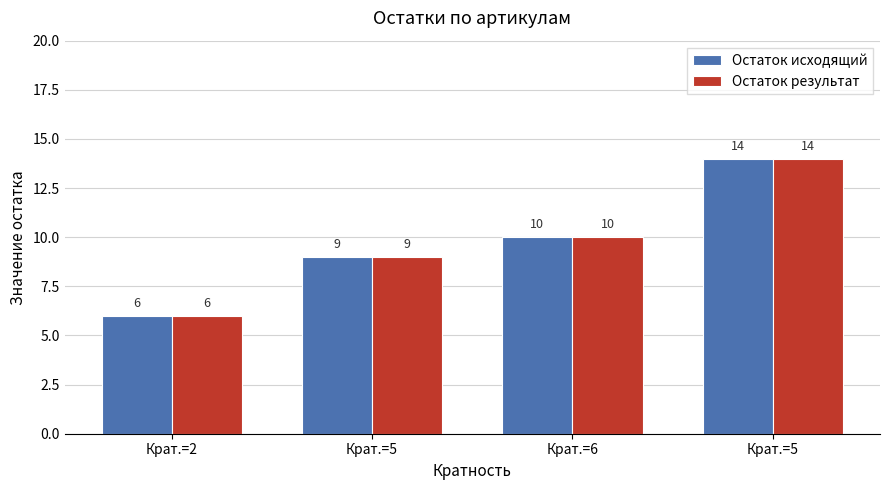

What are all the series names shown in the legend?

Остаток исходящий, Остаток результат